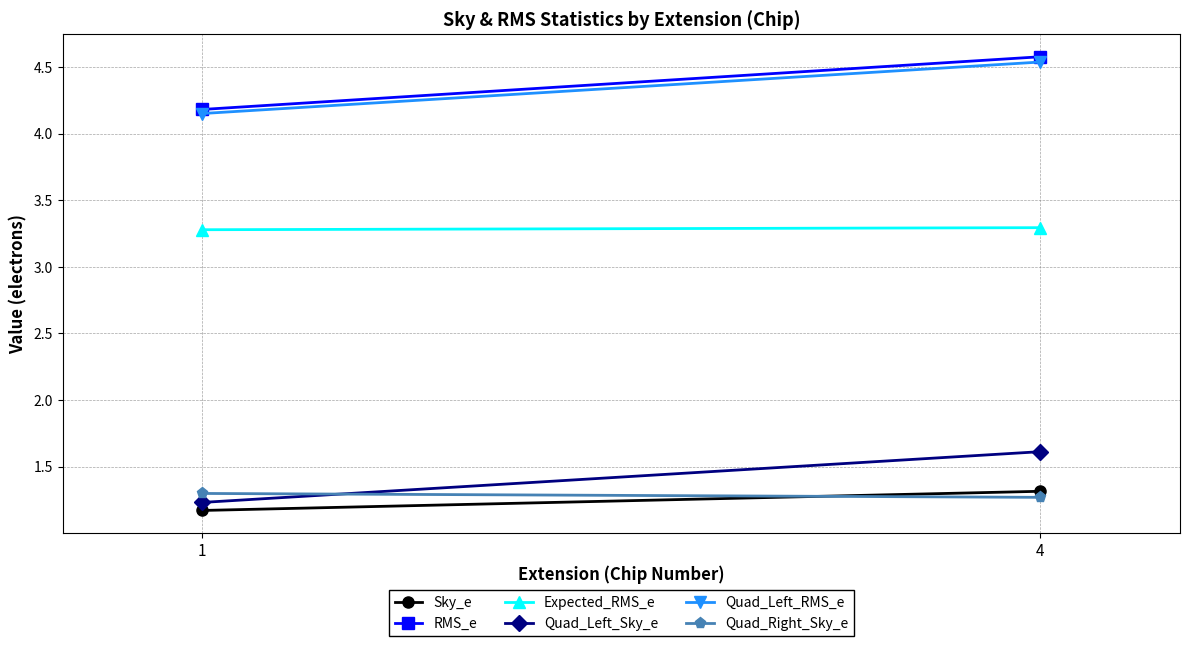

Reading left to right, list all the values displayed in this chart.

Sky_e: 1.2	1.3
RMS_e: 4.2	4.6
Expected_RMS_e: 3.3	3.3
Quad_Left_Sky_e: 1.2	1.6
Quad_Left_RMS_e: 4.2	4.5
Quad_Right_Sky_e: 1.3	1.3